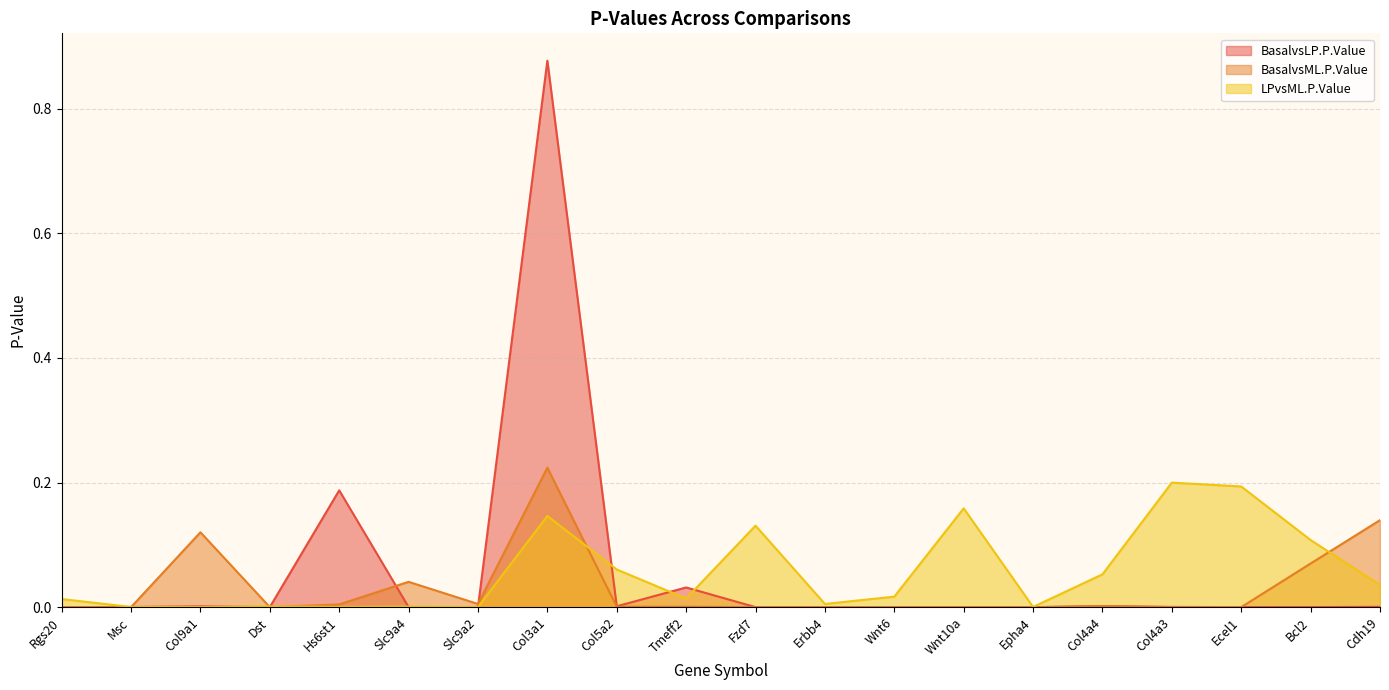

Which label corresponds to the largest value in the chart?

Col3a1